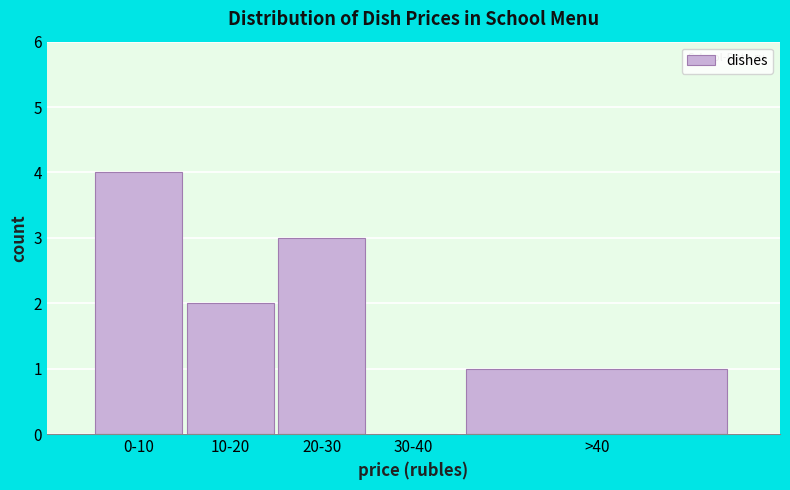

Reading left to right, what are all the values shown in this chart?

0-10=4	10-20=2	20-30=3	30-40=0	>40=1